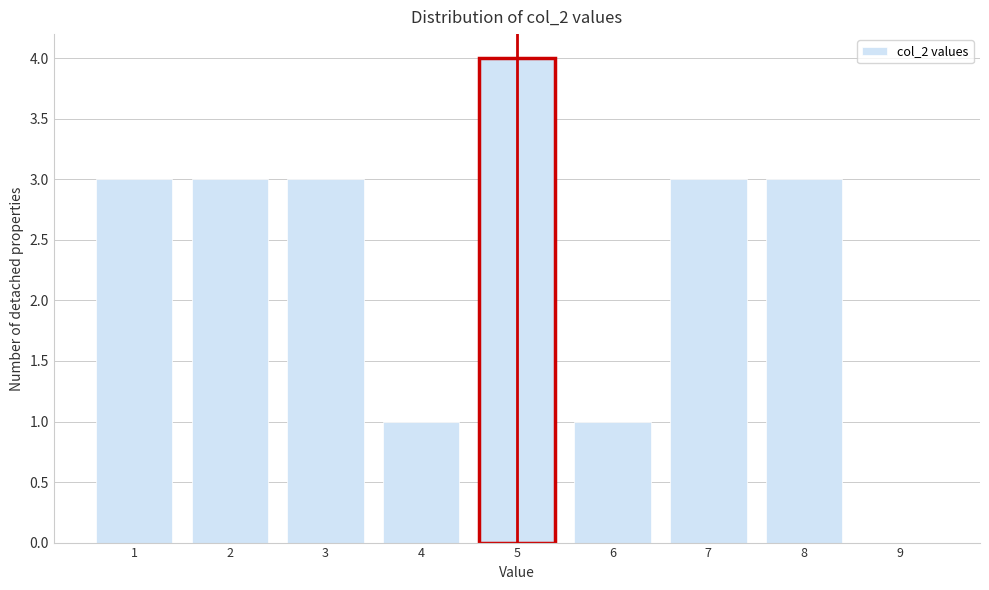

Reading left to right, what are all the values shown in this chart?

1=3	2=3	3=3	4=1	5=4	6=1	7=3	8=3	9=0